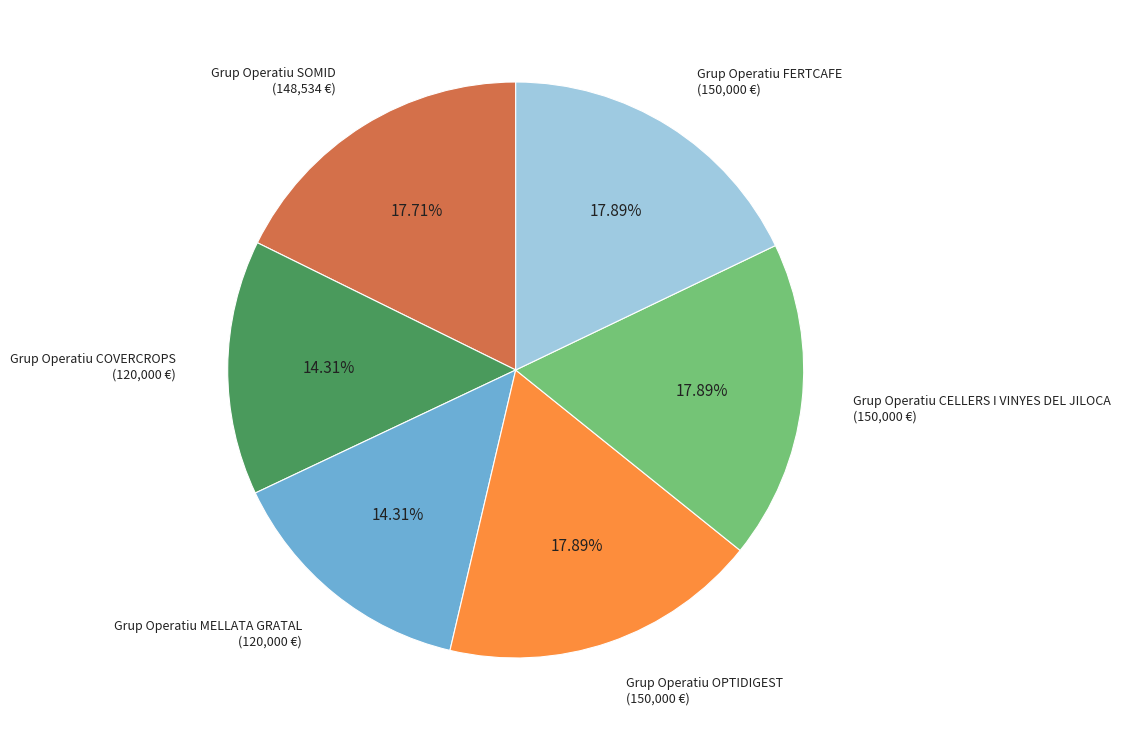

Between Grup Operatiu MELLATA GRATAL (120,000 €) and Grup Operatiu SOMID (148,534 €), which is larger?

Grup Operatiu SOMID (148,534 €)